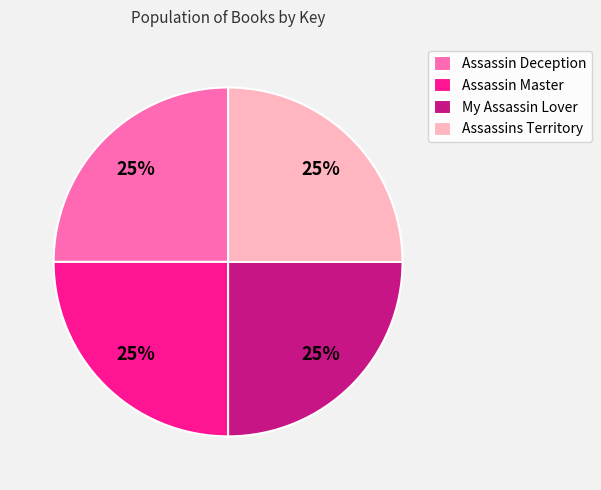

What is the ratio of the value at Assassins Territory to the value at My Assassin Lover?

1.0